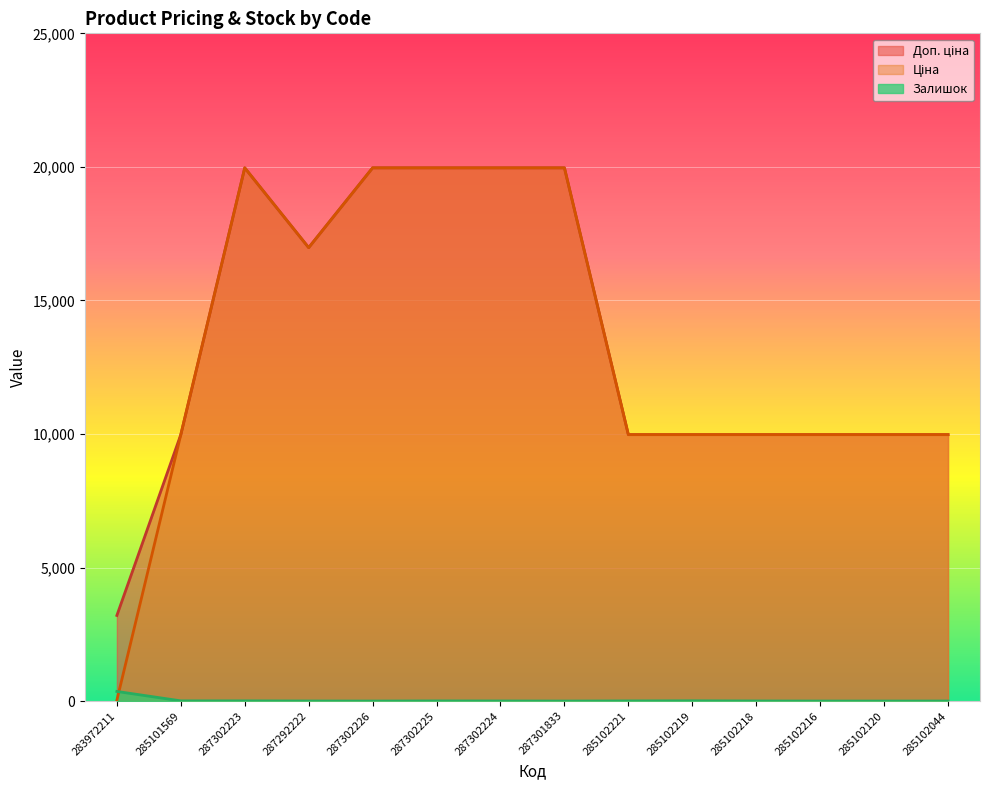

How many lines are shown in the chart?

3